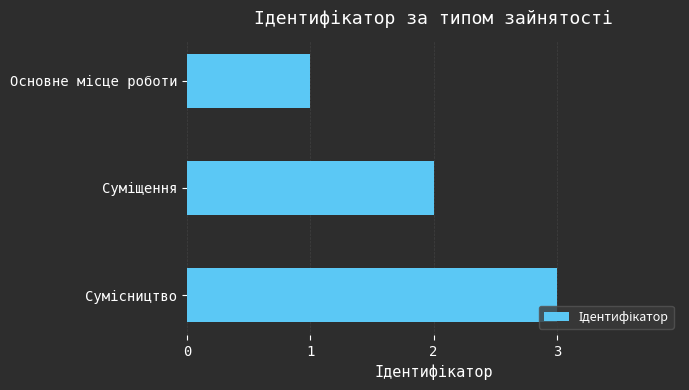

What is the sum of all values?

6